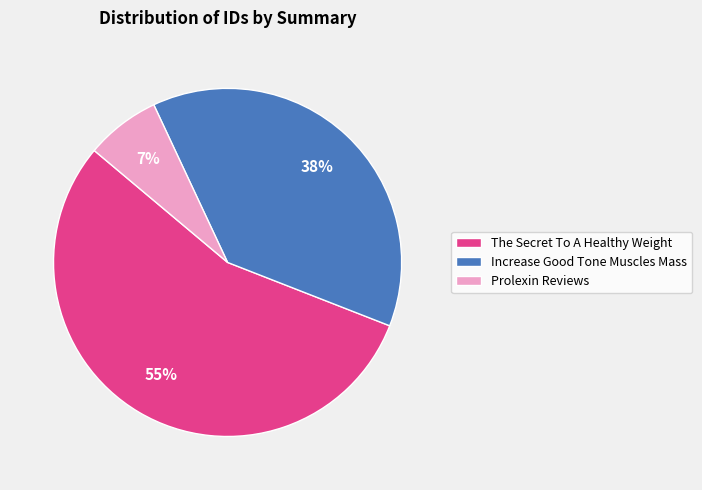

Is The Secret To A Healthy Weight the majority of the pie?

Yes